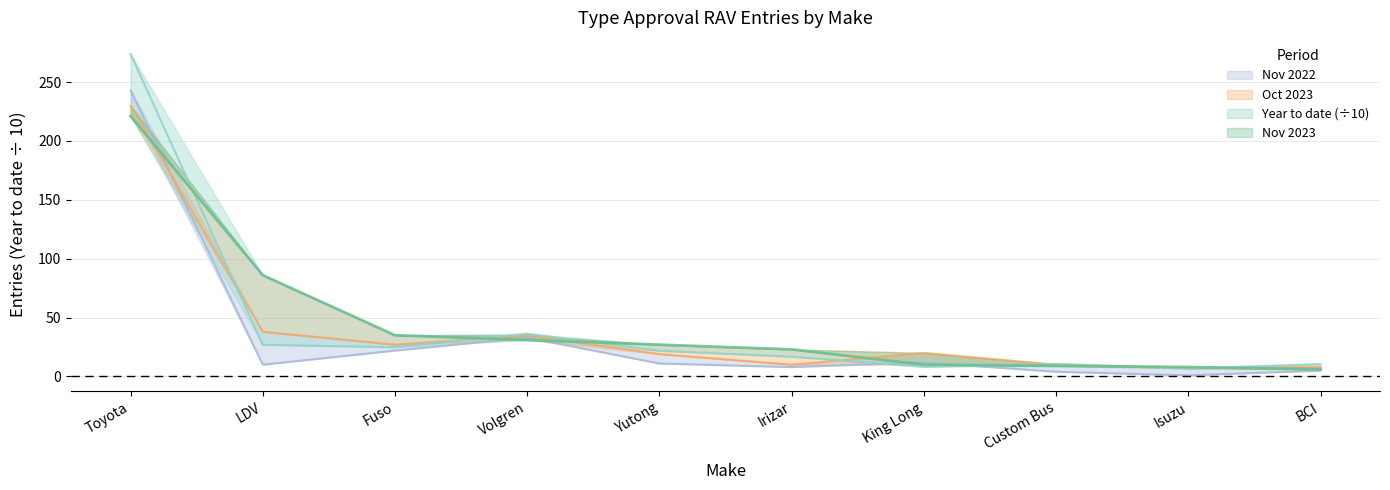

List the series in order of their overall mean, highest first.

Nov 2023, Year to date, Oct 2023, Nov 2022